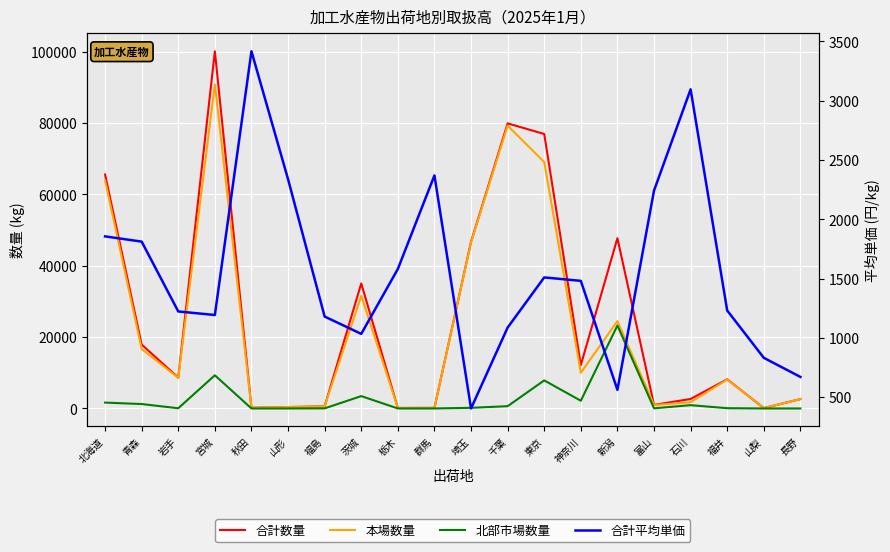

Reading right to left, extract all data points from this chart.

合計数量: 2623	102	8166	2656	998	47710	12154	76900	79878	46705	161	138	35025	599	398	178	100078	8641	17895	65550
本場数量: 2623	102	8094	1736	955	24468	9997	69038	79243	46527	161	138	31564	574	398	178	90787	8585	16659	63904
北部市場数量: 0	0	72	920	43	23242	2157	7862	635	178	0	0	3461	25	0	0	9291	56	1236	1646
合計平均単価: 671	832	1231	3096	2242	562	1481	1510	1087	405	2370	1581	1034	1180	2338	3417	1193	1223	1812	1856